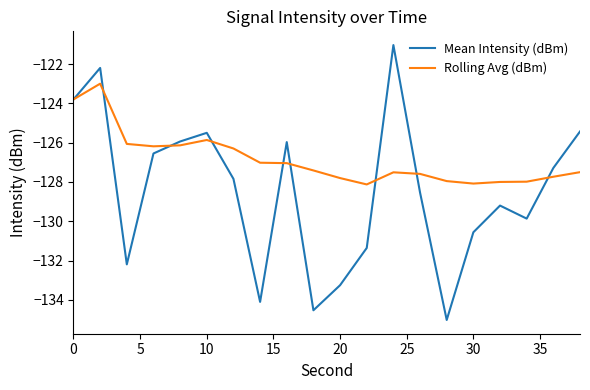

Rank the series by their maximum value, from lowest to highest.

Rolling Avg (dBm), Mean Intensity (dBm)